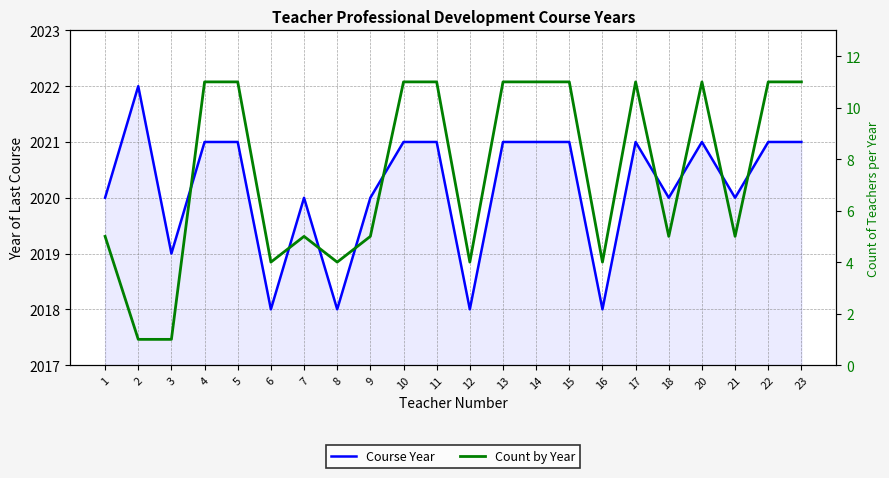

How many Count by Year values are between 4 and 11?

20